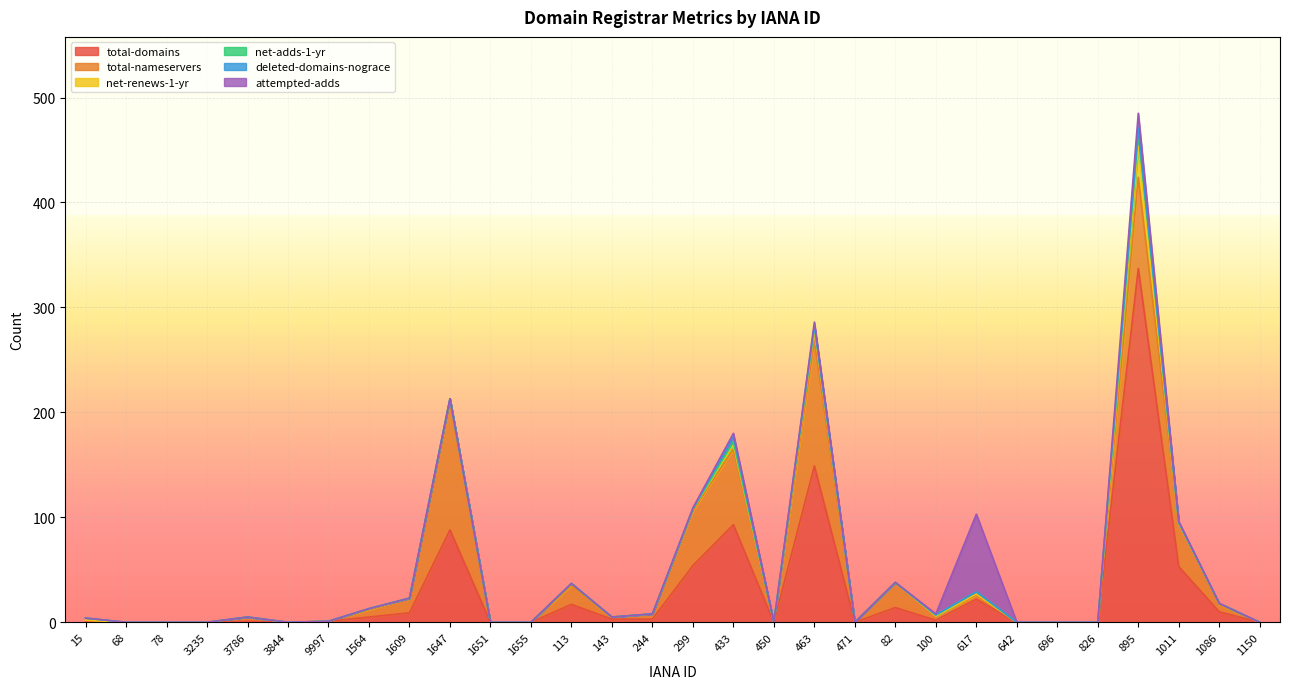

Rank the series by their maximum value, from highest to lowest.

total-domains, total-nameservers, attempted-adds, net-renews-1-yr, net-adds-1-yr, deleted-domains-nograce